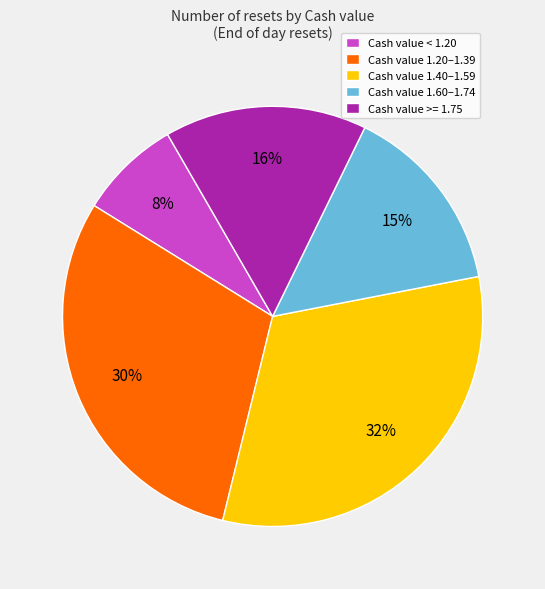

Which has a higher value, Cash value 1.20–1.39 or Cash value >= 1.75?

Cash value 1.20–1.39